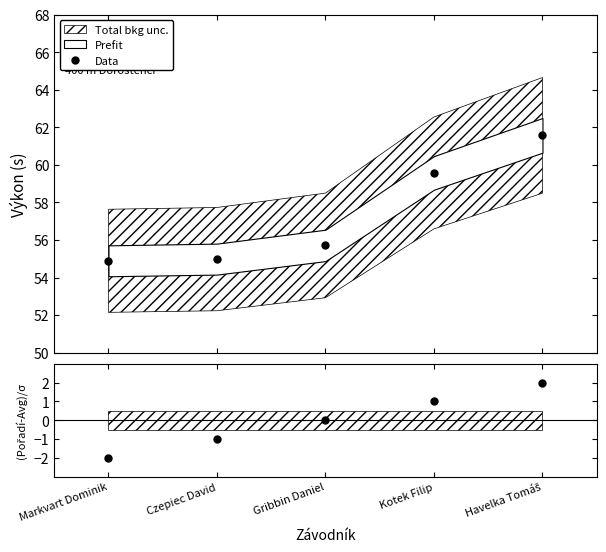

What is the label of the 5th point from the right?

Markvart Dominik